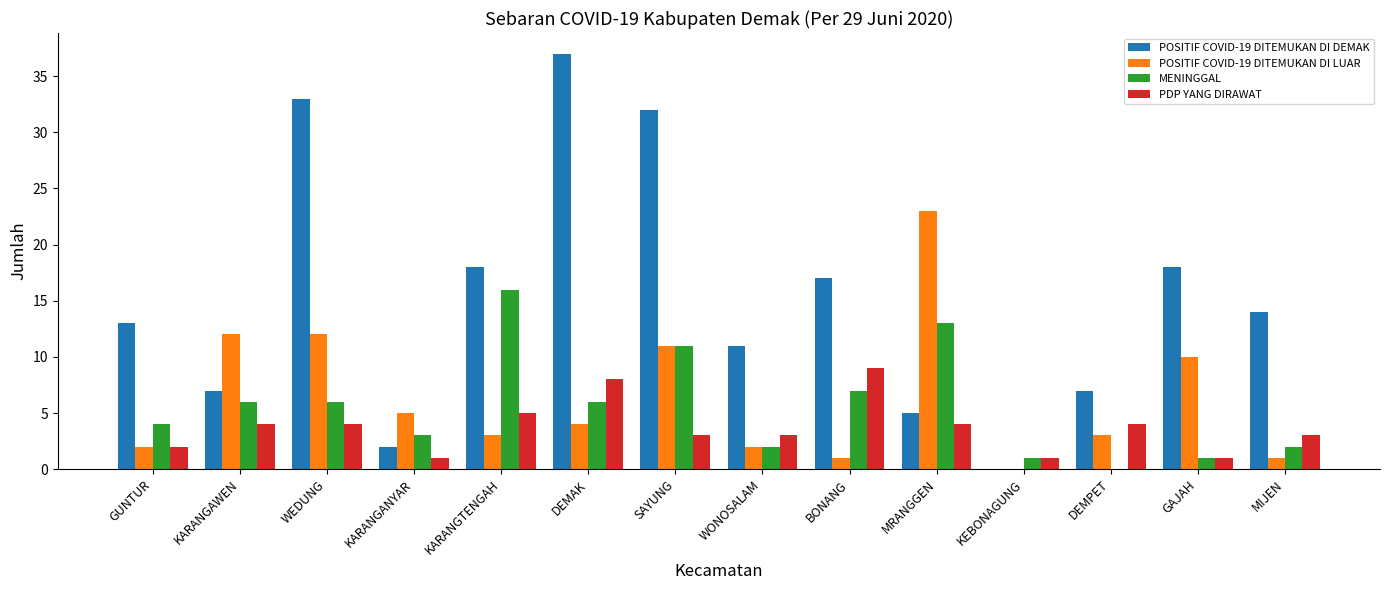

True or false: PDP YANG DIRAWAT has a value of 4 at WEDUNG.

True